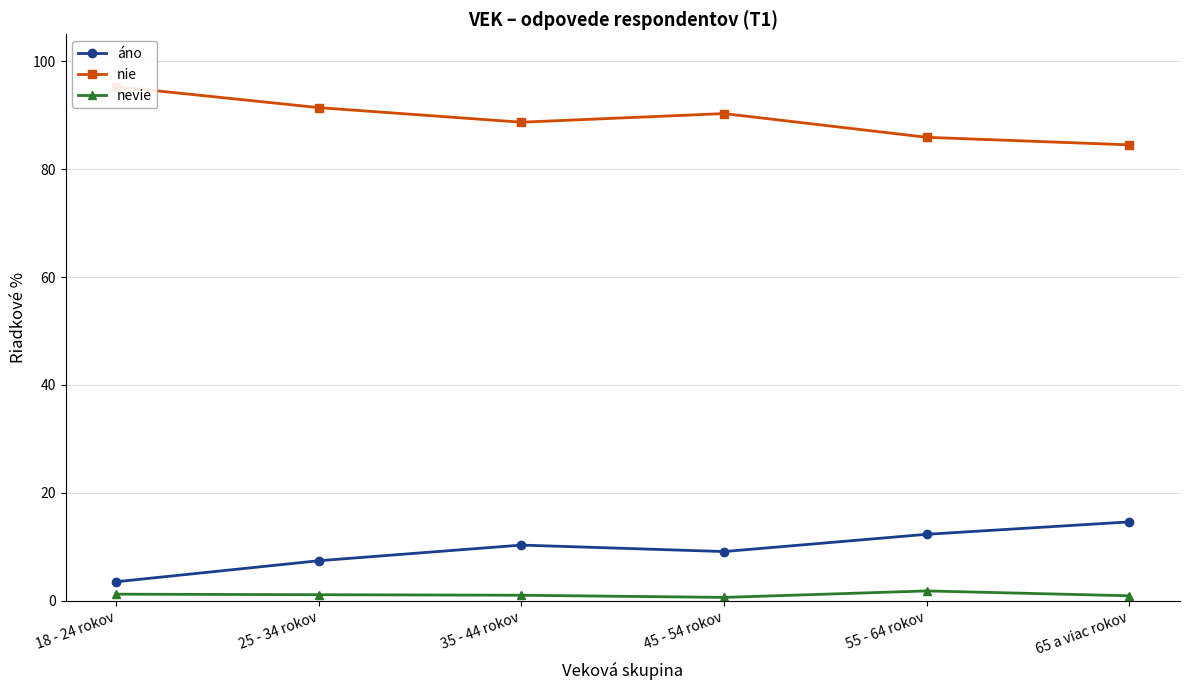

What are all the series names shown in the legend?

áno, nie, nevie